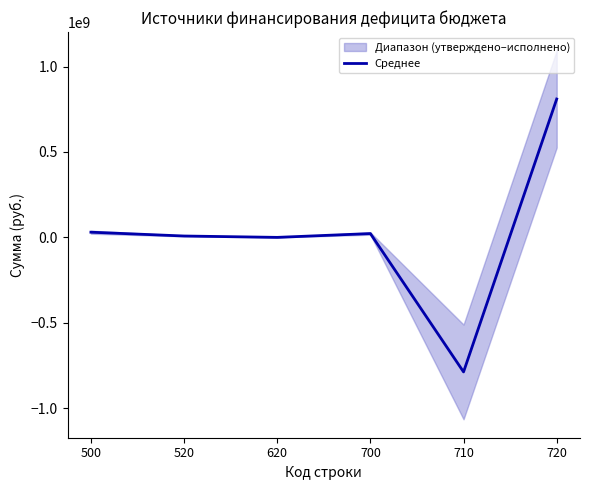

How many points are lower than both their immediate neighbors (excluding endpoints)?

2